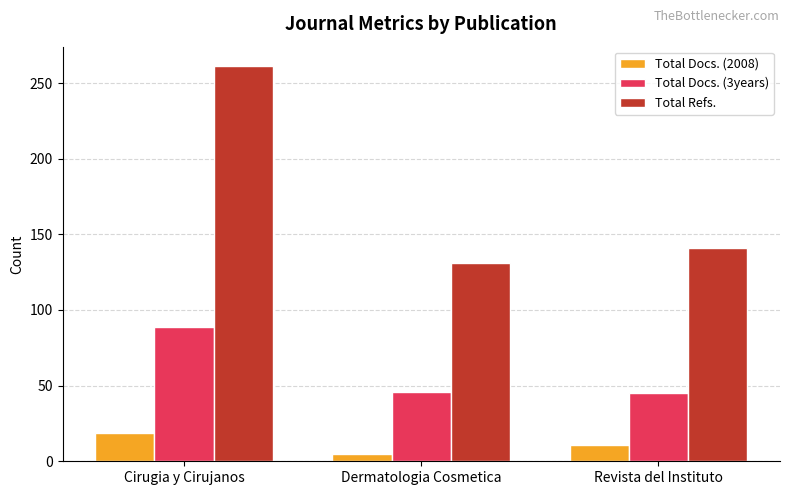

What is the spread (max minus min) of values at Revista del Instituto?

130